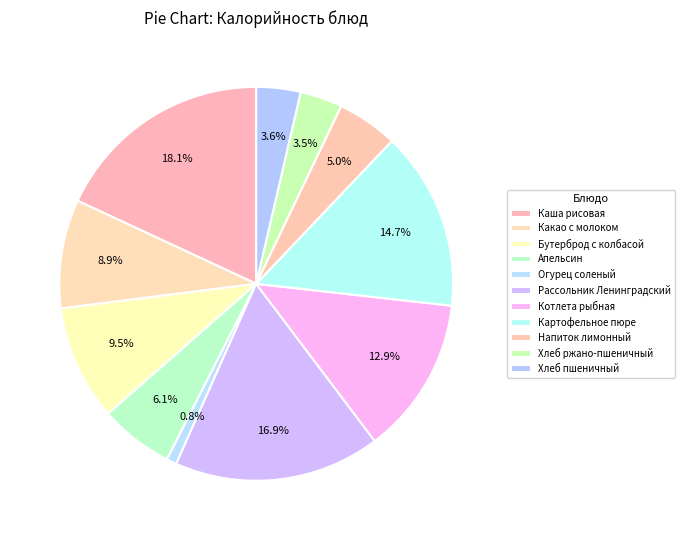

Is it true that Какао с молоком is 9% of the pie?

True